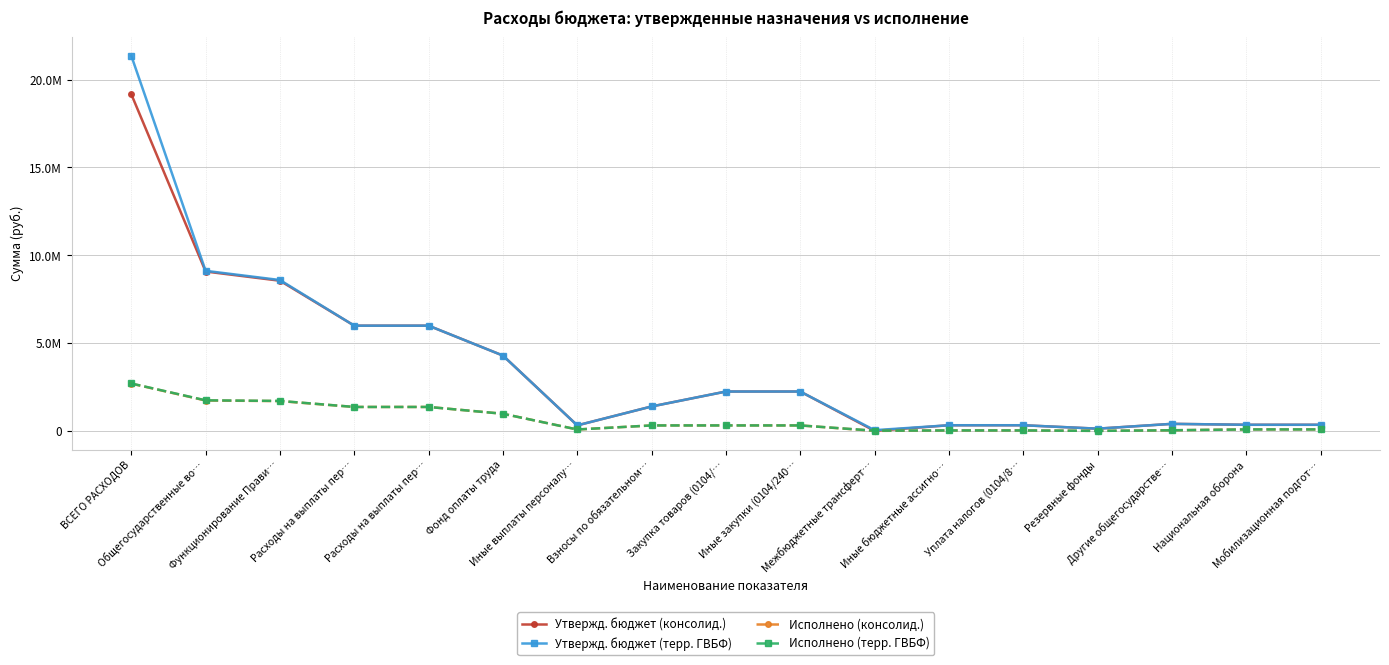

What is the difference between the highest and lowest values at Уплата налогов (0104/8…?

295800.0